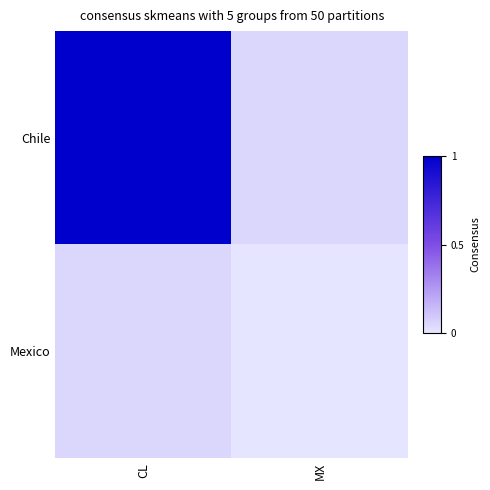

At how many categories does at least one series exceed 0?

2